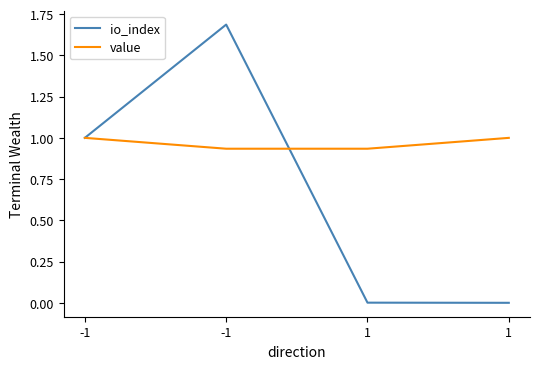

In io_index, how many points are higher than both neighbors (excluding endpoints)?

1